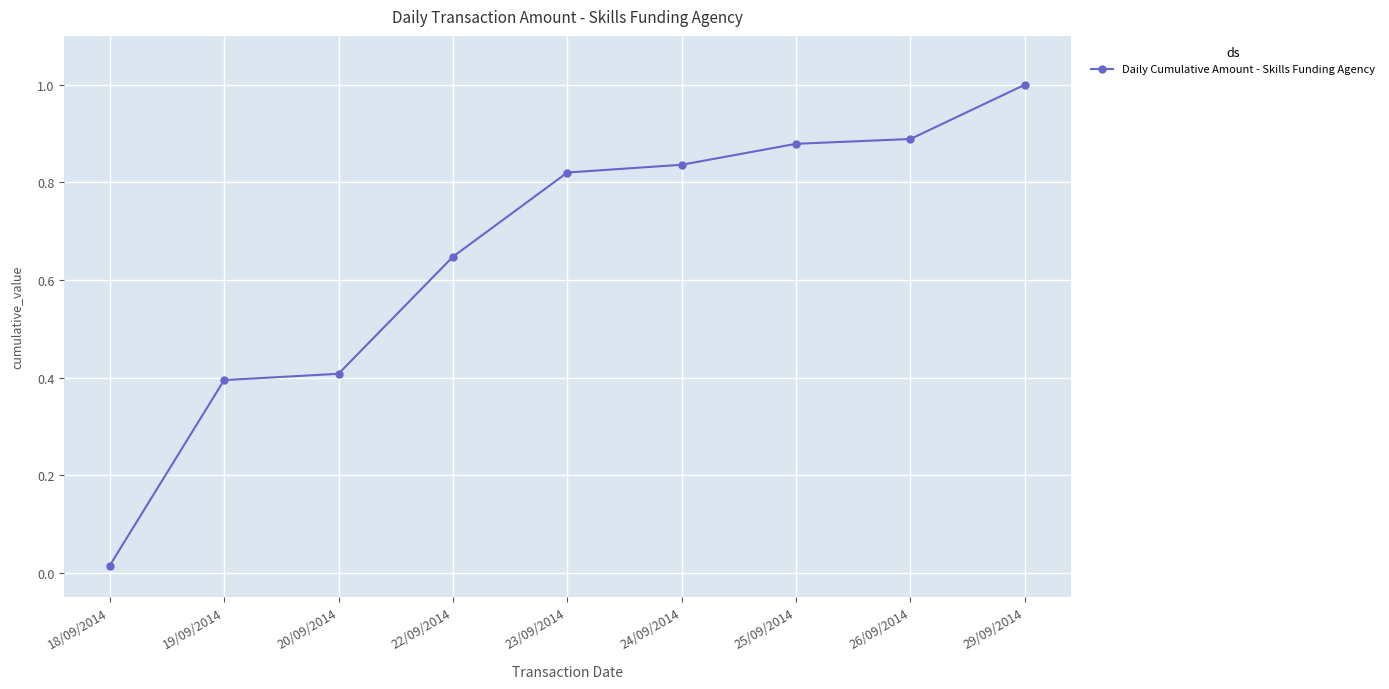

What is the label of the 3rd point from the left?

20/09/2014